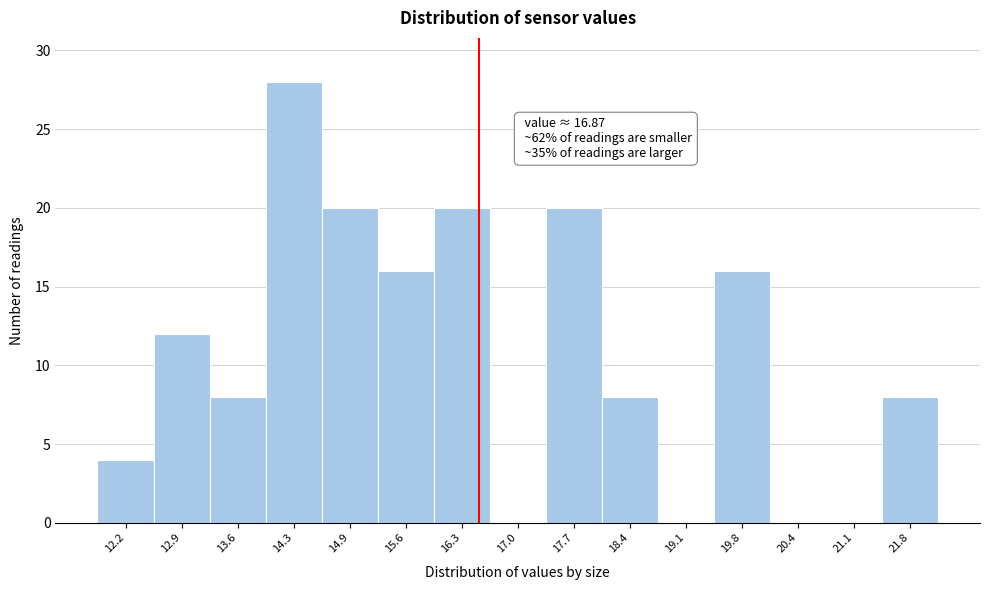

Reading left to right, transcribe all the data shown in this chart.

12.2=4	12.9=12	13.6=8	14.3=28	14.9=20	15.6=16	16.3=20	17.0=0	17.7=20	18.4=8	19.1=0	19.8=16	20.4=0	21.1=0	21.8=8